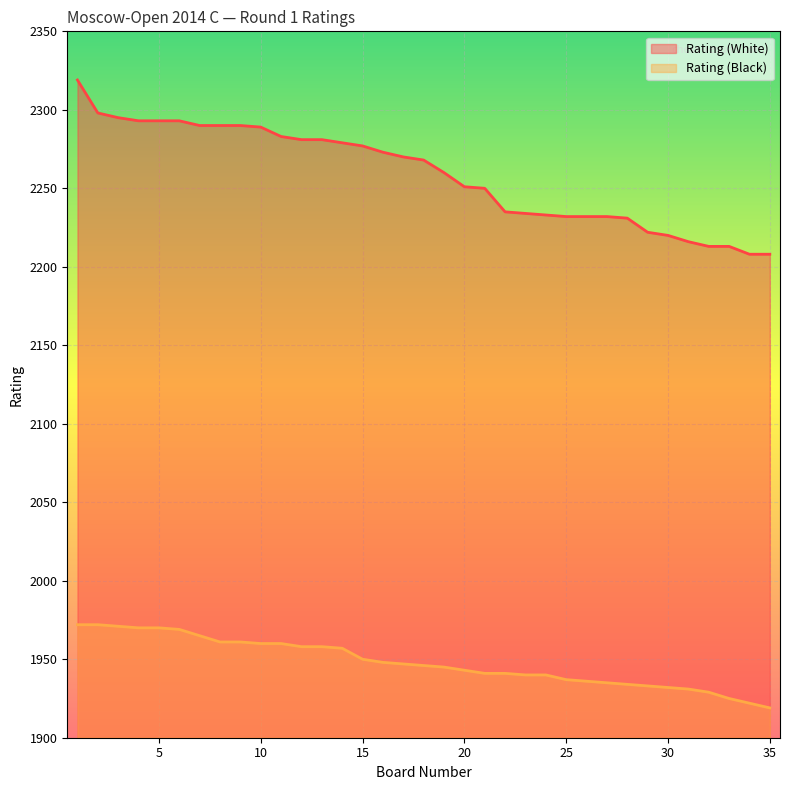

Reading left to right, list all the values displayed in this chart.

Rating (White): 2319	2298	2295	2293	2293	2293	2290	2290	2290	2289	2283	2281	2281	2279	2277	2273	2270	2268	2260	2251	2250	2235	2234	2233	2232	2232	2232	2231	2222	2220	2216	2213	2213	2208	2208
Rating (Black): 1972	1972	1971	1970	1970	1969	1965	1961	1961	1960	1960	1958	1958	1957	1950	1948	1947	1946	1945	1943	1941	1941	1940	1940	1937	1936	1935	1934	1933	1932	1931	1929	1925	1922	1919